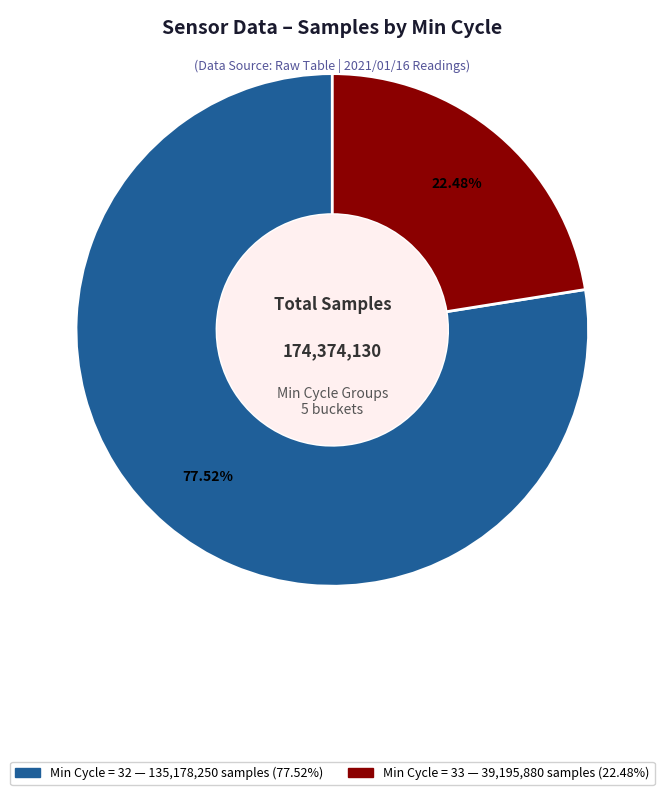

Does any single category account for the majority?

Yes